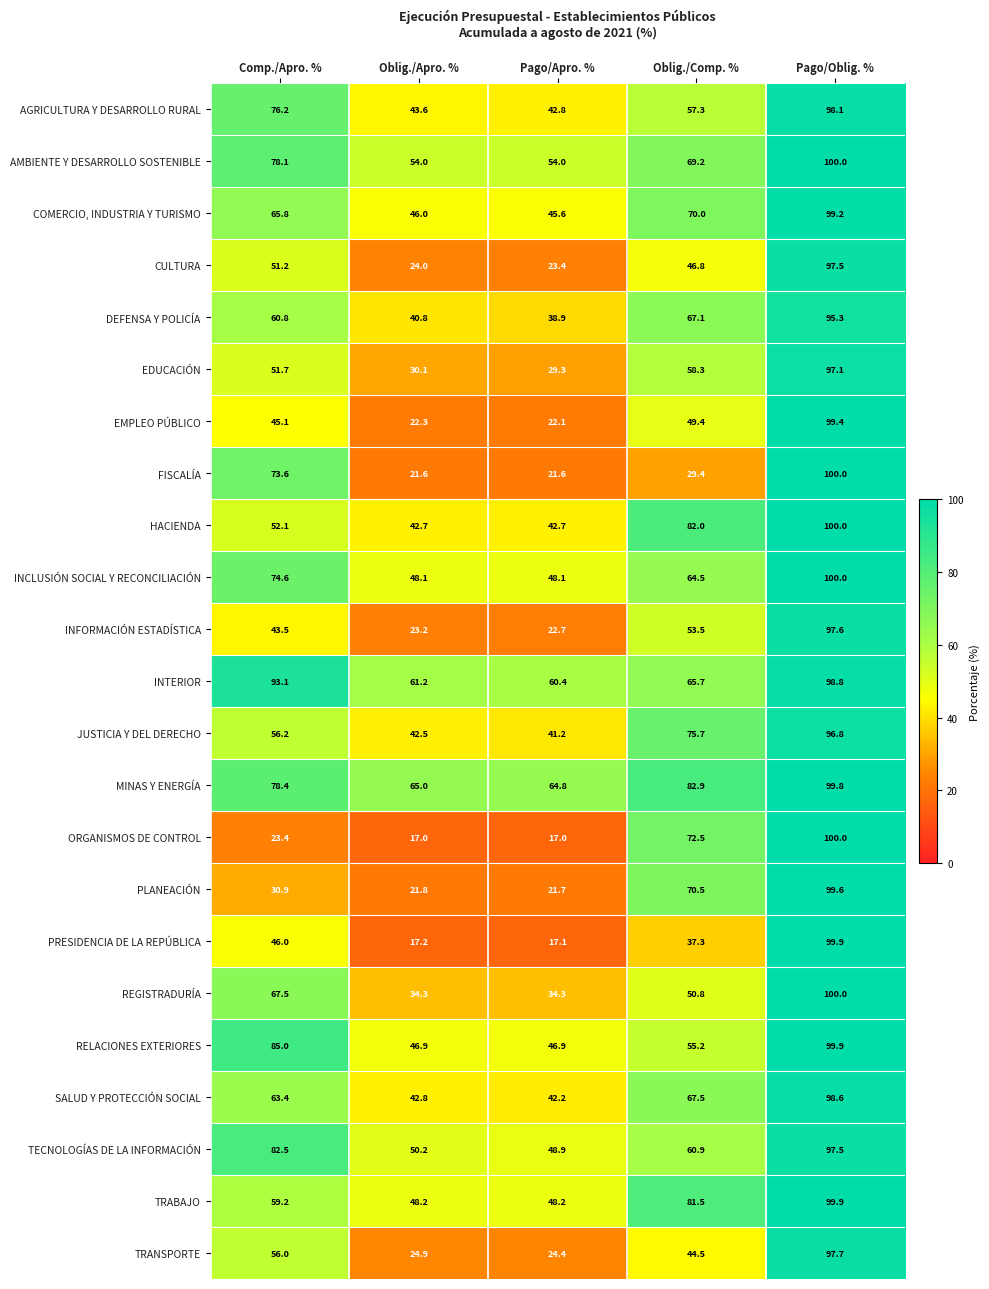

What is the sum of the JUSTICIA Y DEL DERECHO values at Pago/Oblig. % and Comp./Apro. %?

153.0